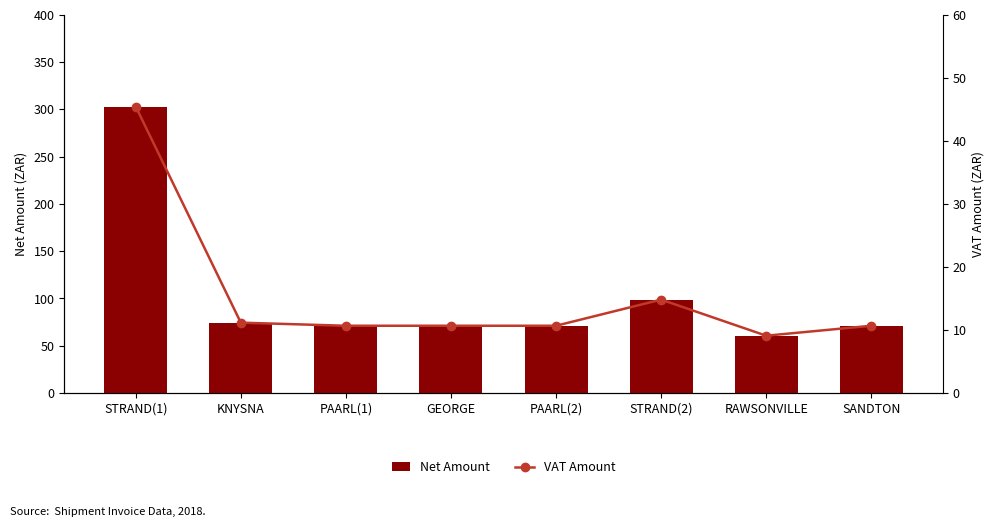

Is it true that Net Amount equals 71.2 at PAARL(2)?

True